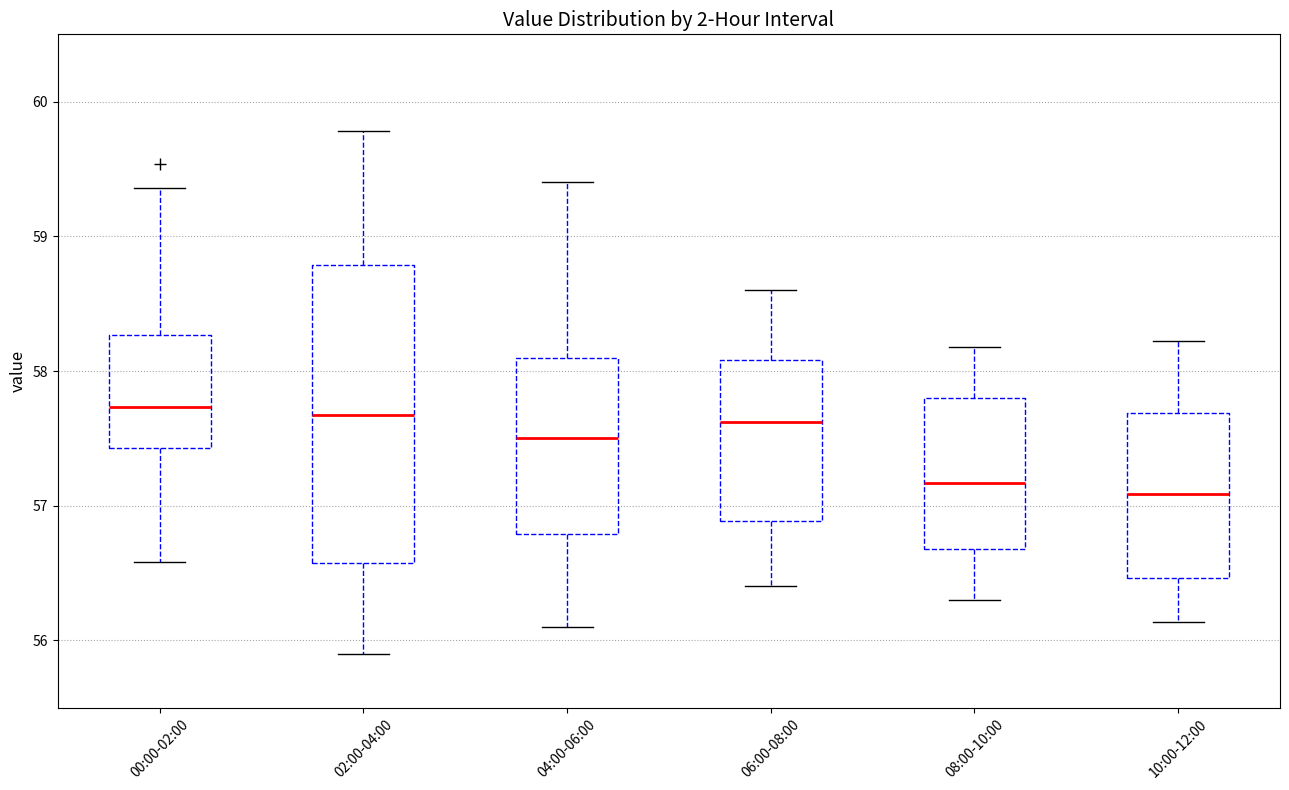

Comparing the boxes themselves (not the whiskers), which one is the tallest?

02:00-04:00